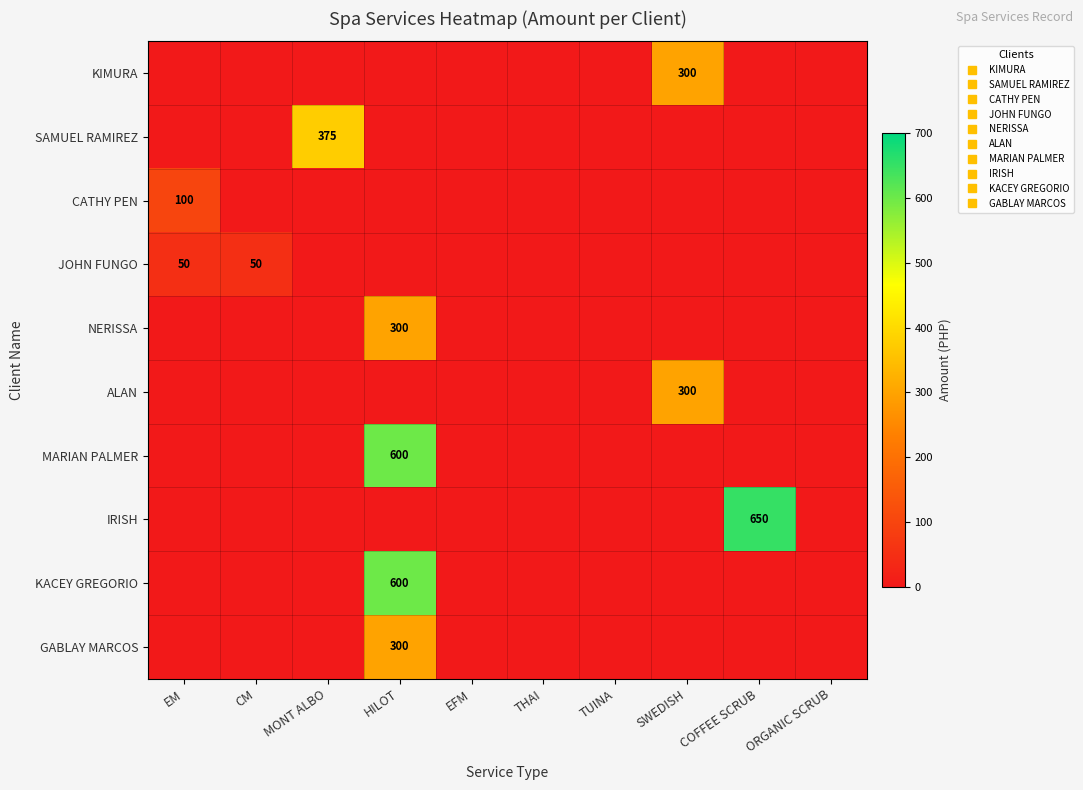

At which label does MARIAN PALMER reach its minimum?

EM